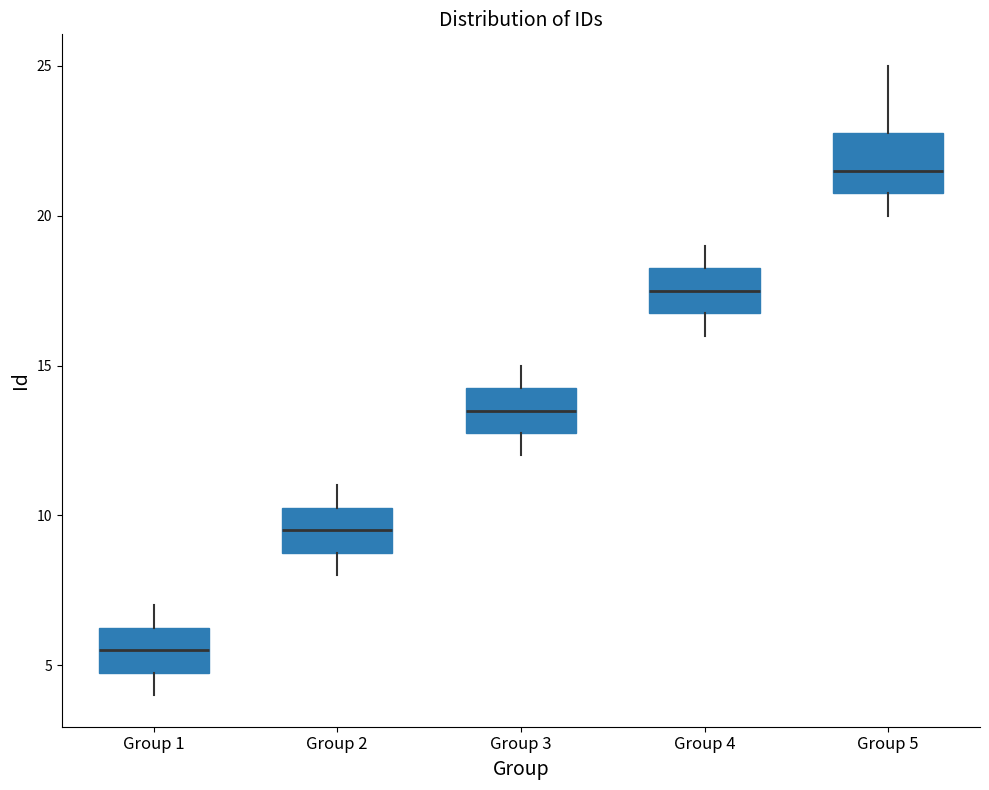

Comparing the boxes themselves (not the whiskers), which one is the tallest?

Group 5